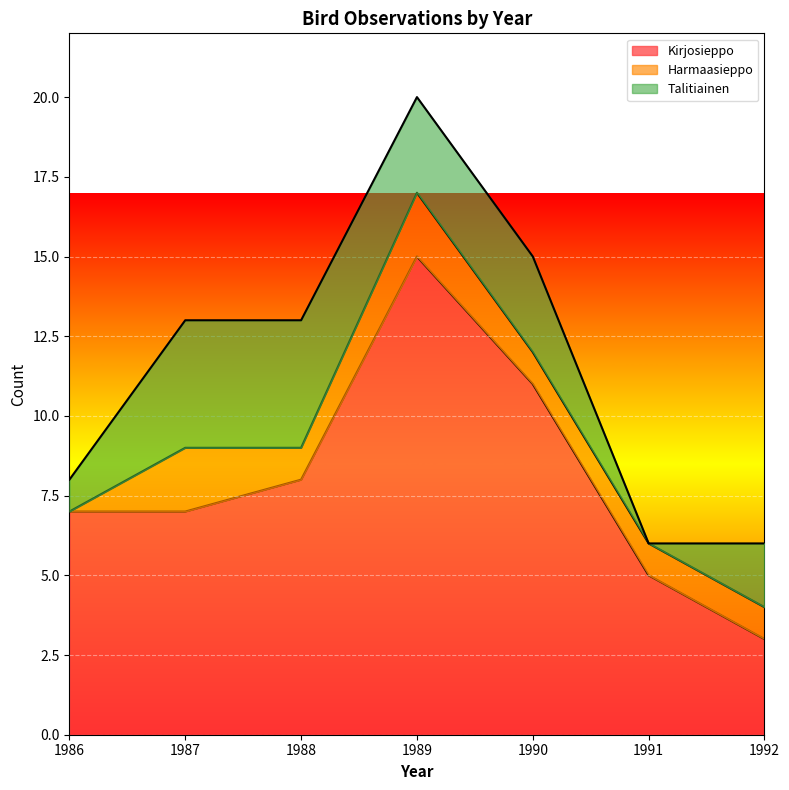

Which series has the largest range (max minus min)?

Kirjosieppo